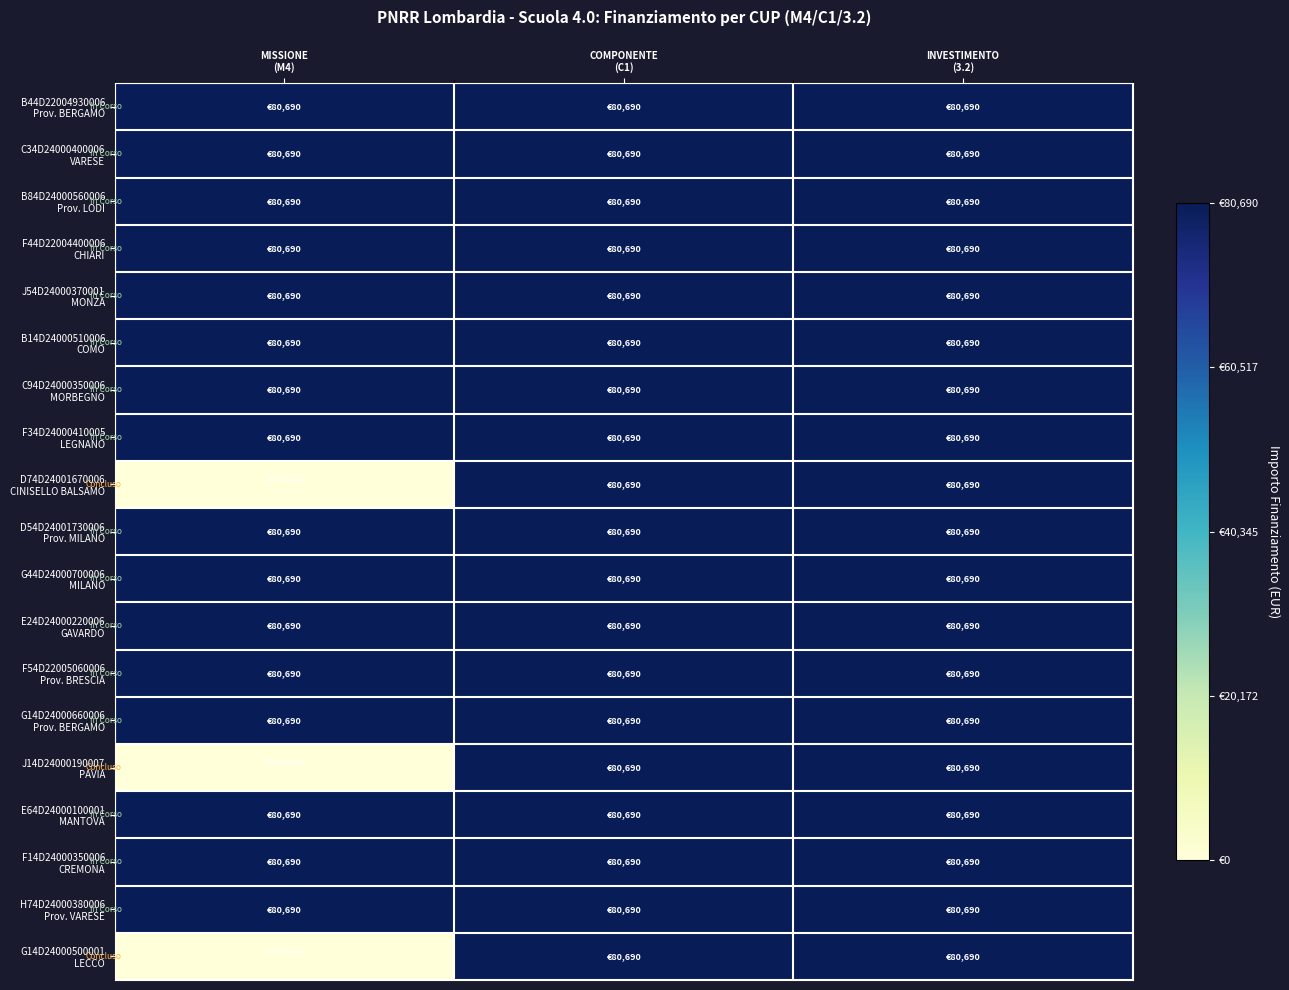

What is the total value across all series at MISSIONE
(M4)?

1291034.4